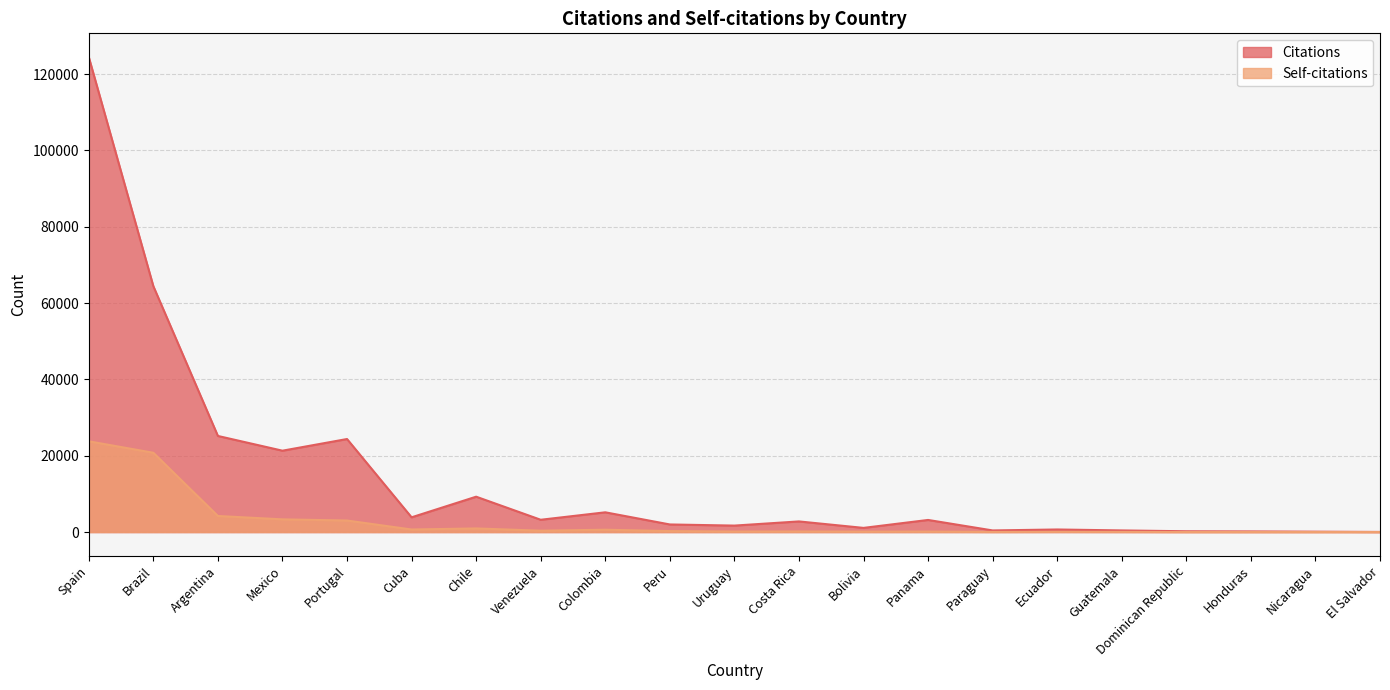

The value of Citations at Guatemala is 426. True or false?

True